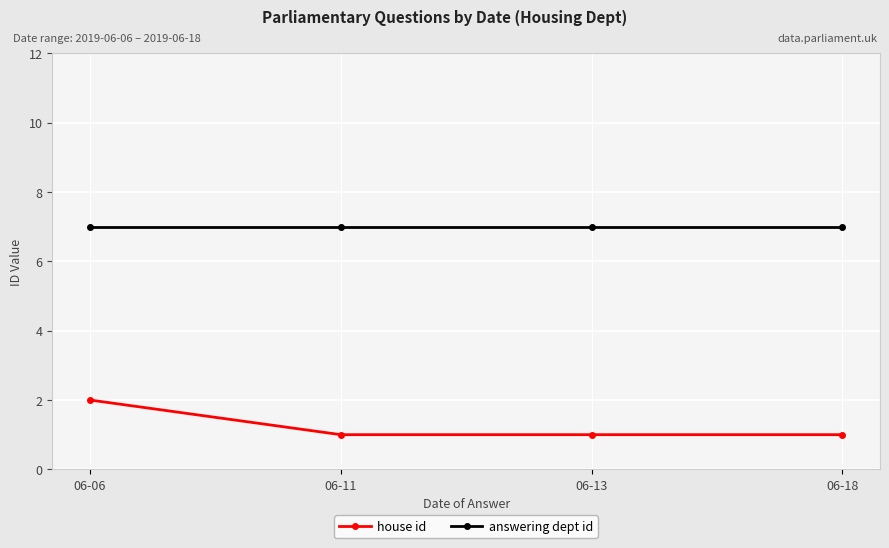

Reading left to right, extract all data points from this chart.

house id: 06-06=2	06-11=1	06-13=1	06-18=1
answering dept id: 06-06=7	06-11=7	06-13=7	06-18=7